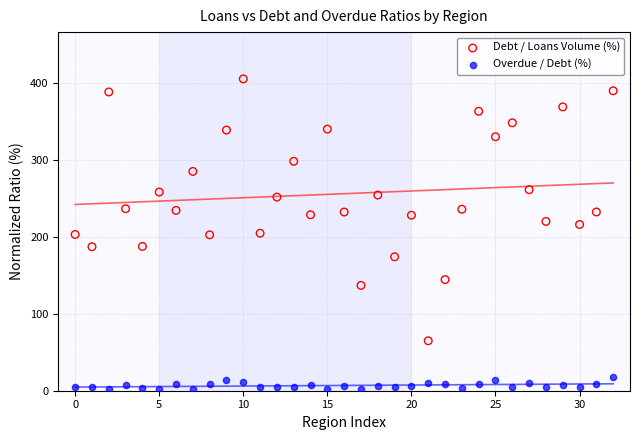

Which series has the largest Y range (max minus min)?

Debt / Loans Volume (%)